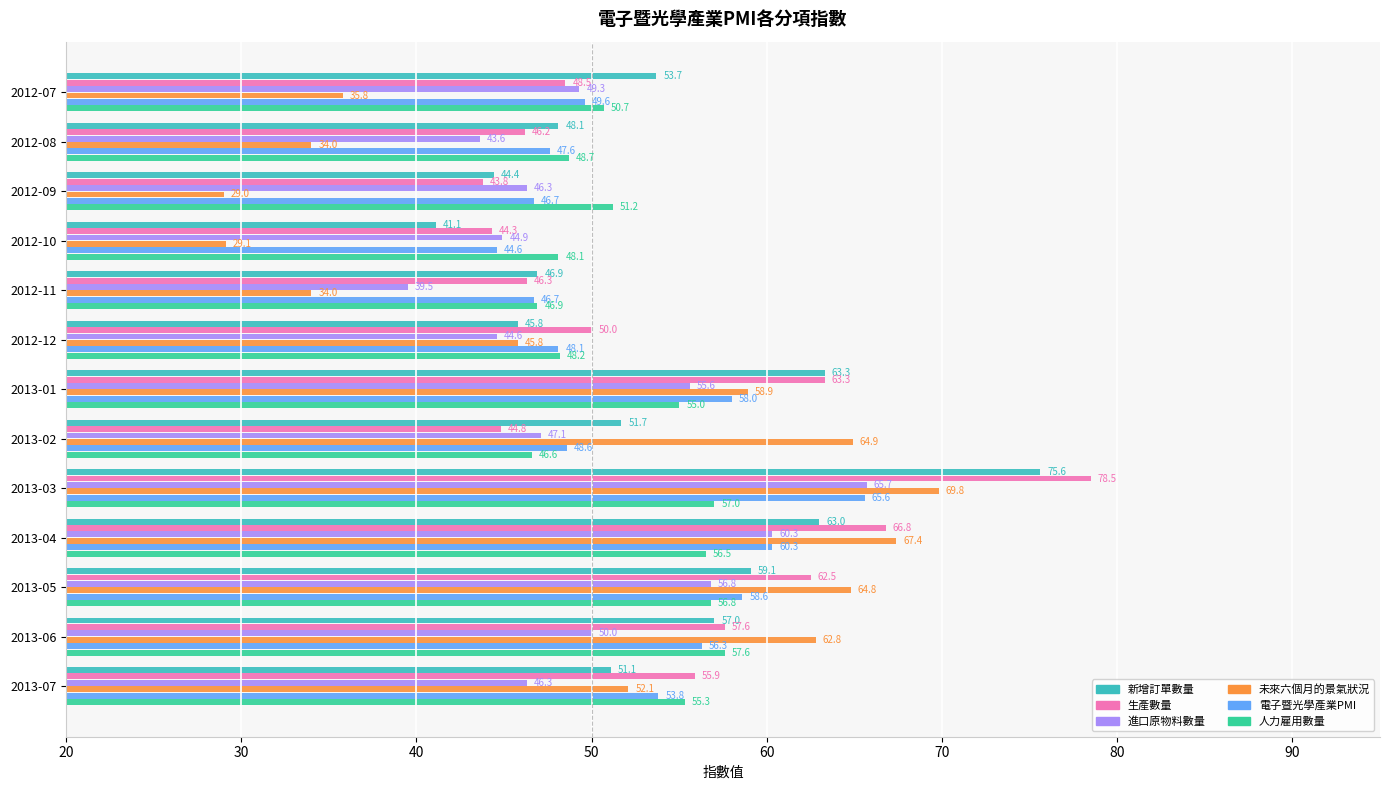

At which category is the sum across all series the highest?

2013-03